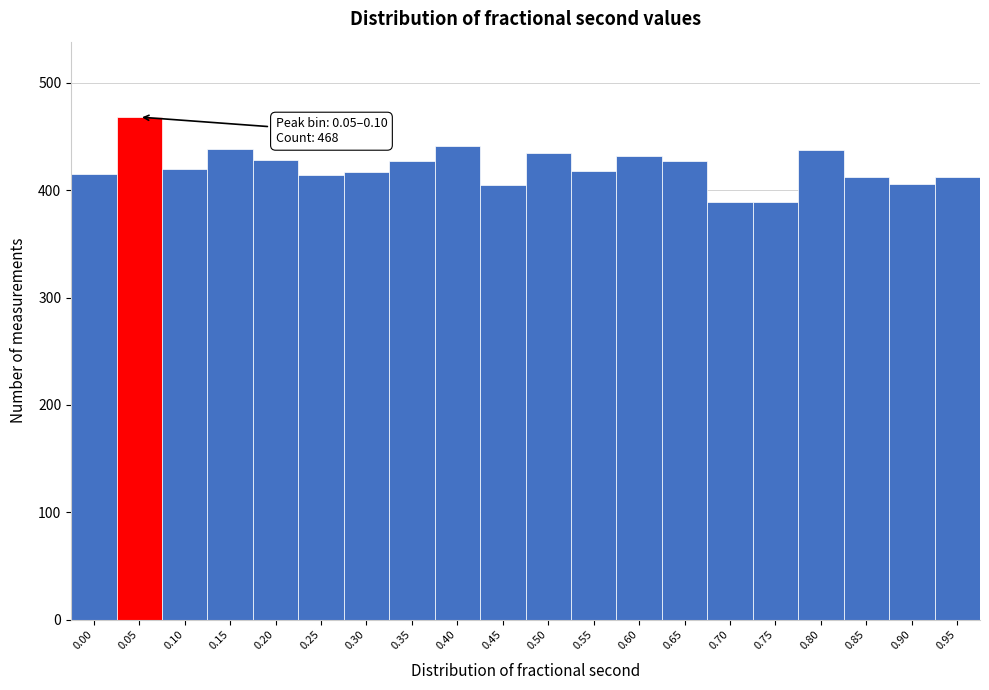

What is the change in value from 0.30 to 0.60?

+15